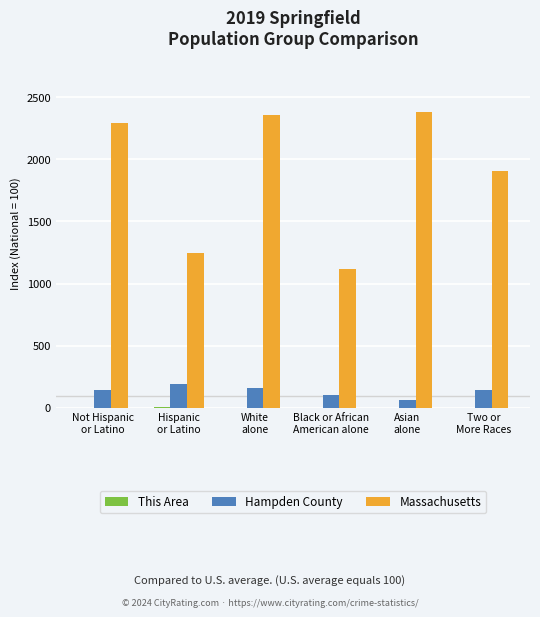

Count the number of categories in the chart.

6